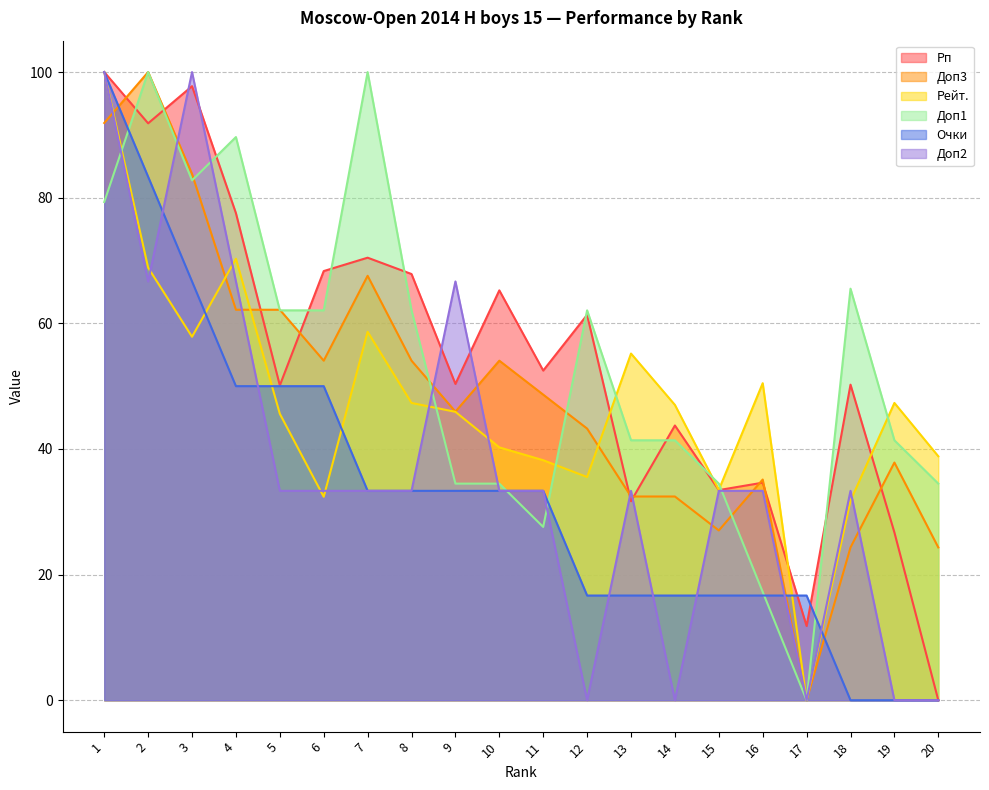

What is the sum of the Доп3 values at 15 and 16?

62.2